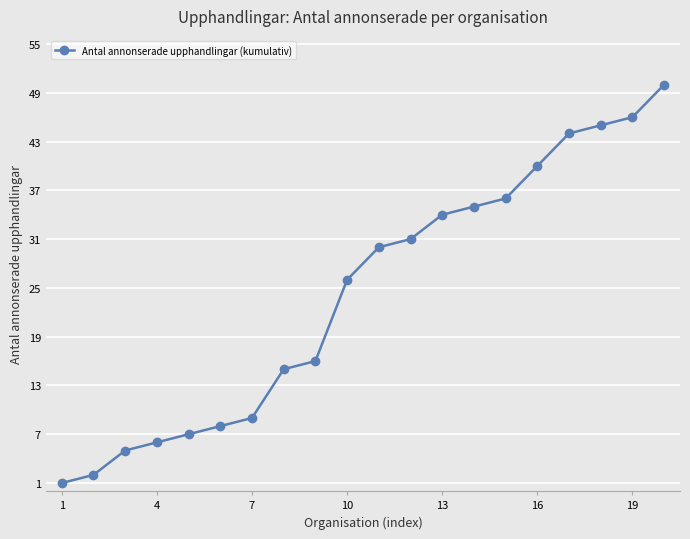

What is the average value?

24